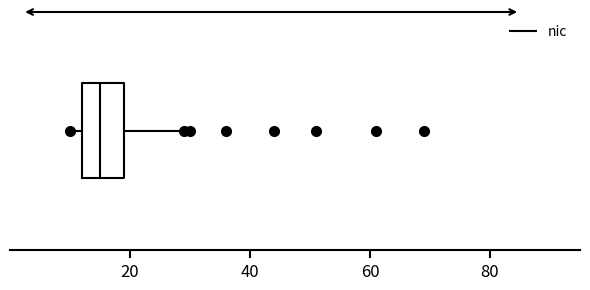

Transcribe this box plot: give where the median line is, the range the box spans, and where the two whiskers end, as read against the x-axis. The values are not printed on the chart, so give them approximately, as read against the axis.

median 16, box 12 to 20, whiskers 10 to 30